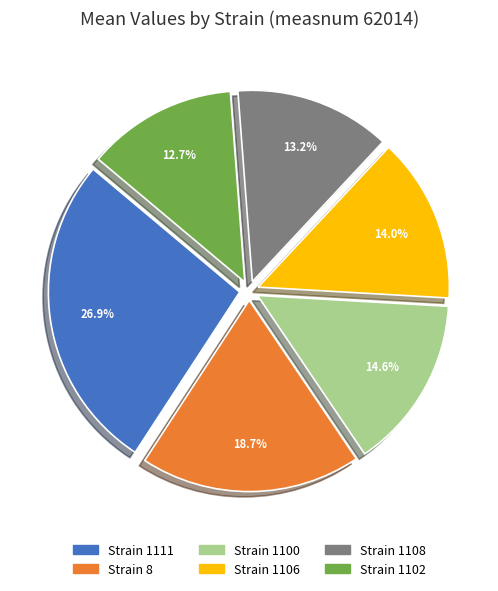

To the nearest percent, what is the difference between the largest and smallest slice percentages?

14%